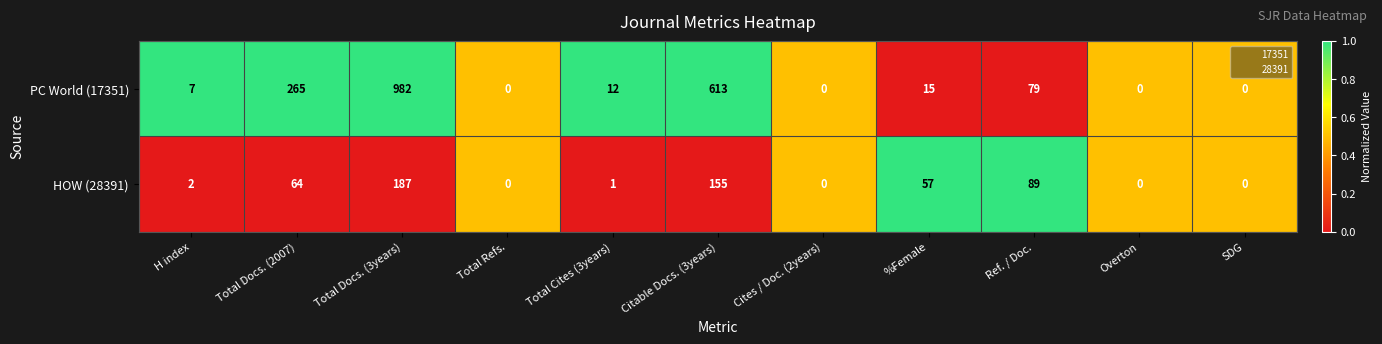

What is the difference between the highest and lowest values at Total Docs. (3years)?

795